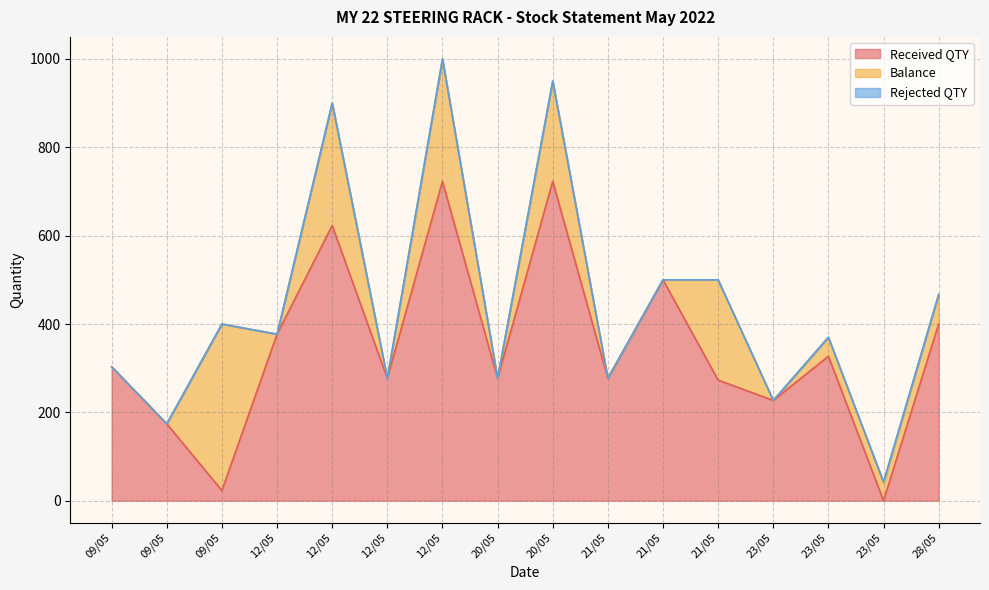

Is it true that Balance equals 134 at 09/05?

False